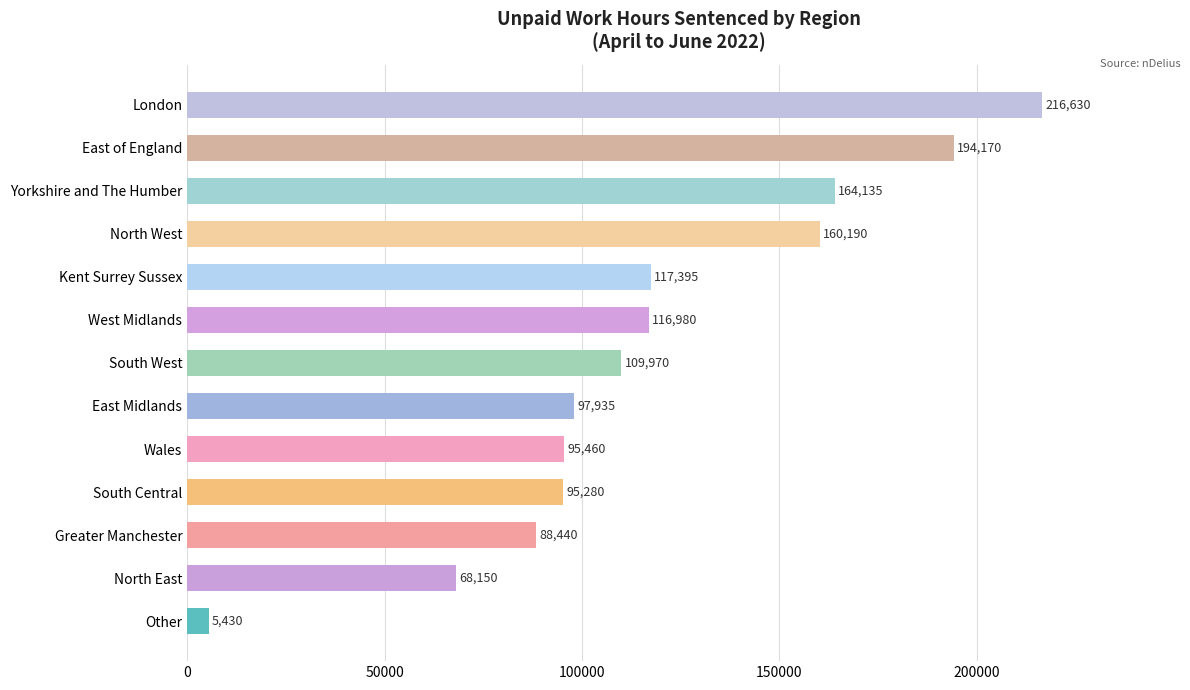

Reading top to bottom, extract all data points from this chart.

216630	194170	164135	160190	117395	116980	109970	97935	95460	95280	88440	68150	5430